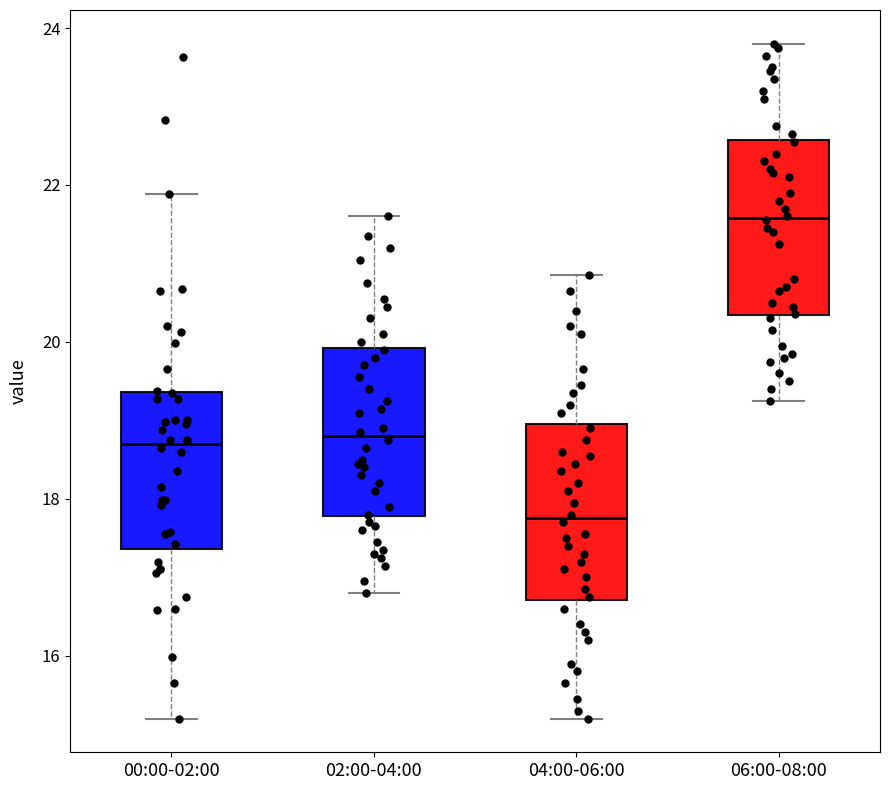

Reading left to right, transcribe this box plot: for each box, give where its median line is, the range the box spans, and where its two whiskers end, as read against the y-axis. The values are not printed on the chart, so give them approximately, as read against the axis.

00:00-02:00: median 18.8, box 17.4 to 19.4, whiskers 15.2 to 21.8
02:00-04:00: median 18.8, box 17.8 to 20.0, whiskers 16.8 to 21.6
04:00-06:00: median 17.8, box 16.8 to 19.0, whiskers 15.2 to 20.8
06:00-08:00: median 21.6, box 20.4 to 22.6, whiskers 19.2 to 23.8